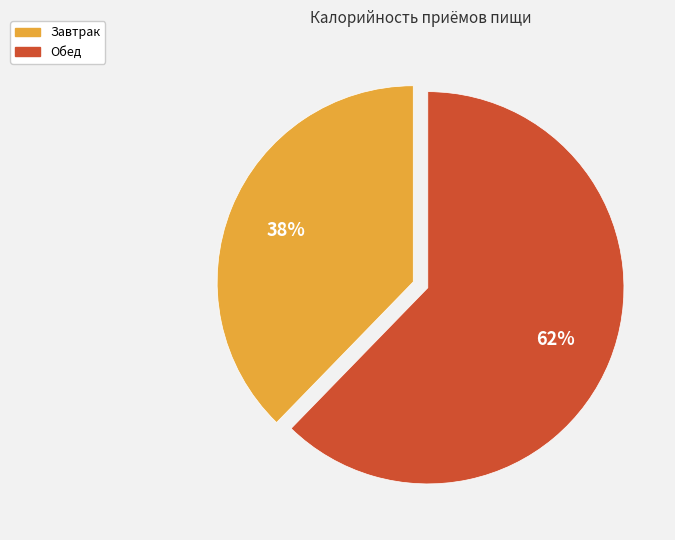

Which category has the smallest portion of the pie?

Завтрак